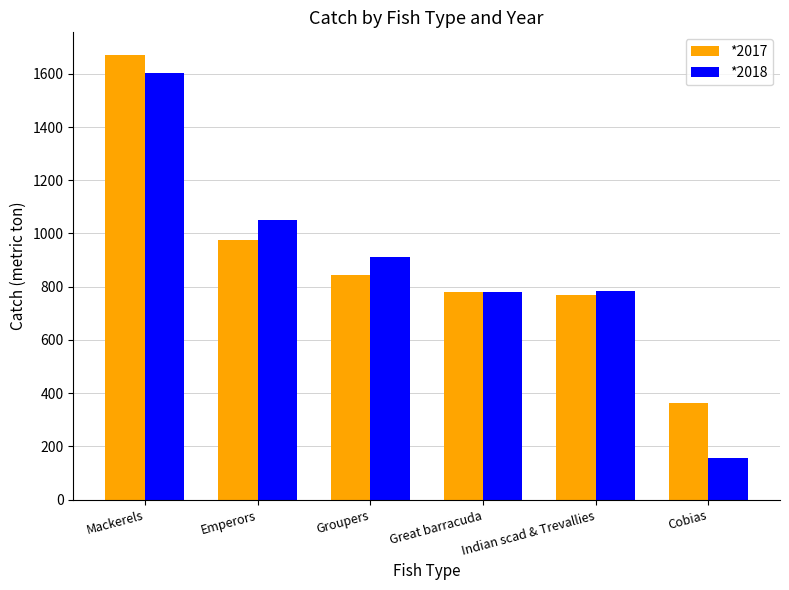

At which category is the sum across all series the highest?

Mackerels